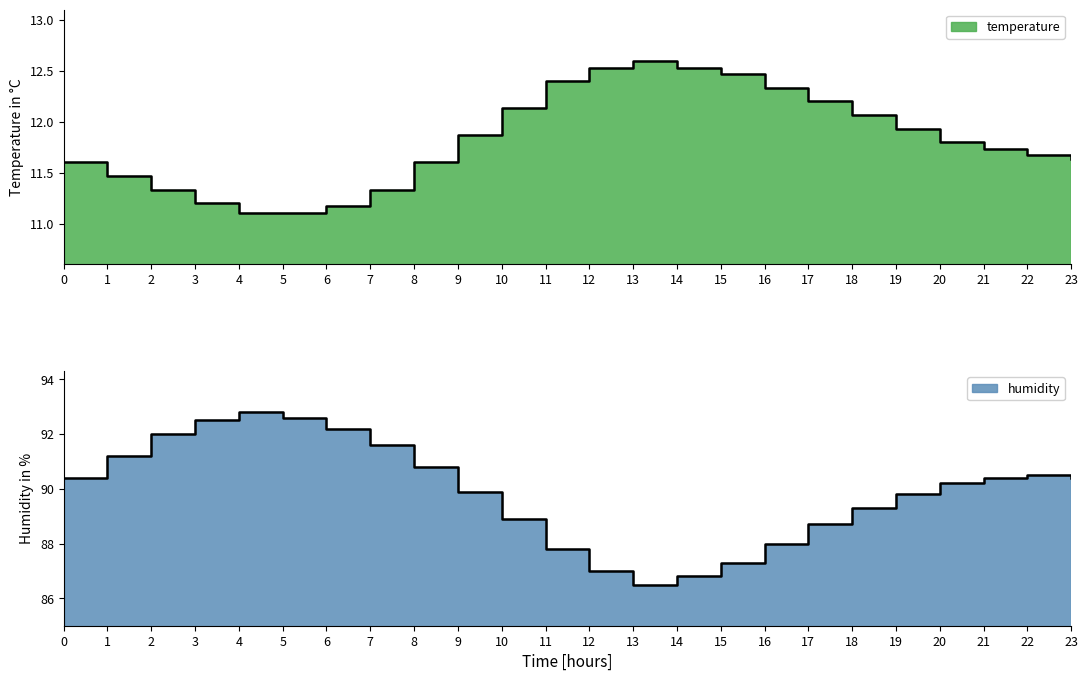

Which series has the largest range (max minus min)?

humidity